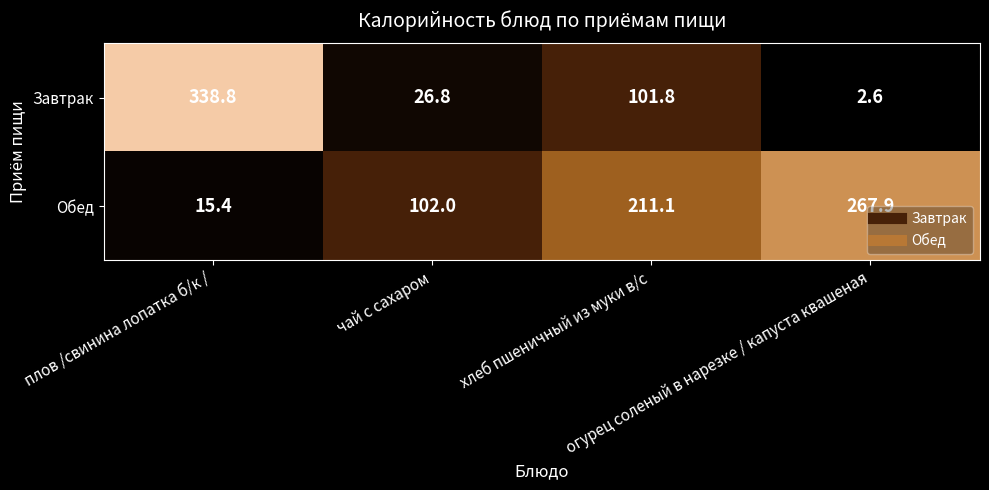

What is the sum of all Завтрак values?

470.0